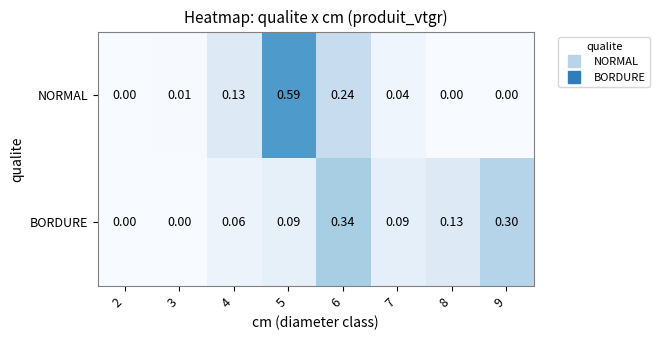

Which series changed the most between 5 and 8?

NORMAL